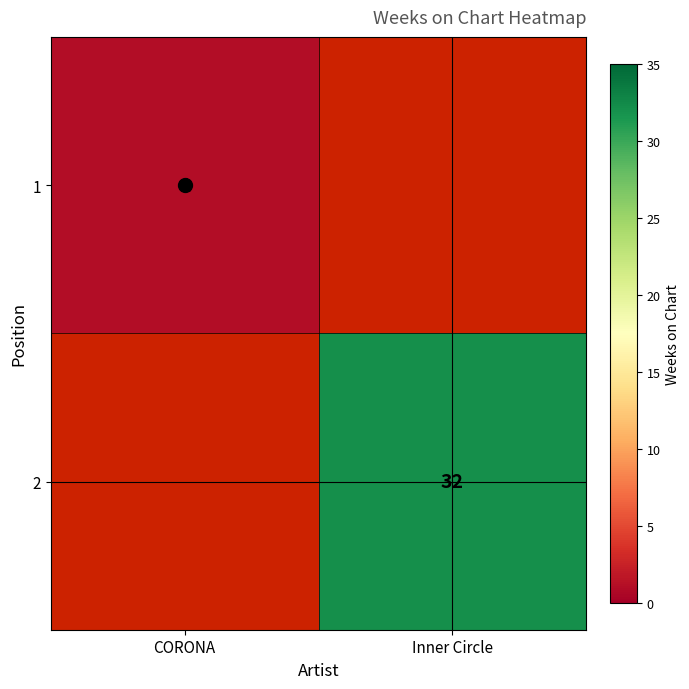

List the series in order of their overall mean, lowest first.

1, 2